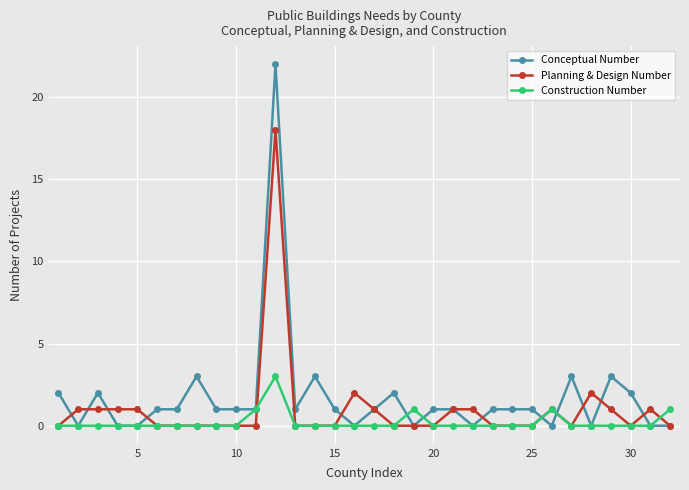

List the series in order of their peak value, lowest first.

Construction Number, Planning & Design Number, Conceptual Number